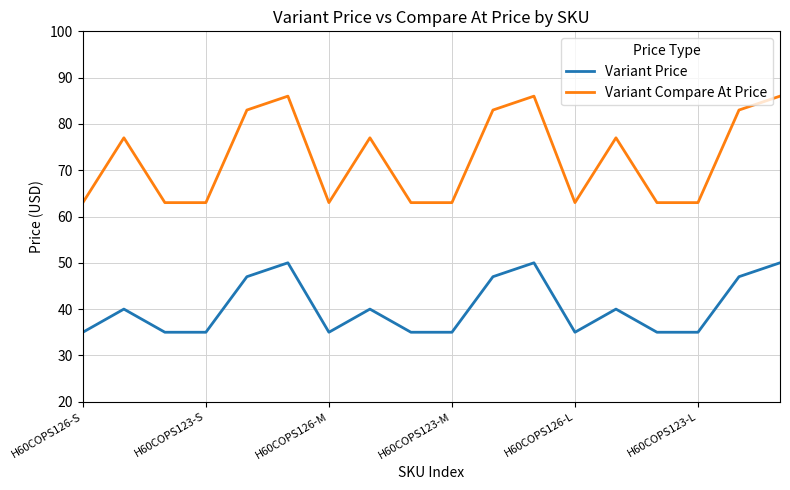

What is the greatest value displayed?

86